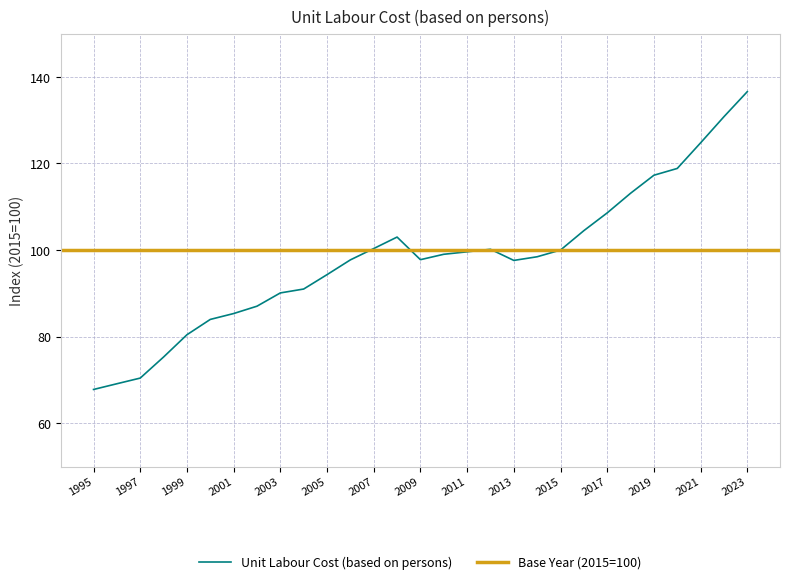

At which category does the chart reach its minimum across all series?

1995